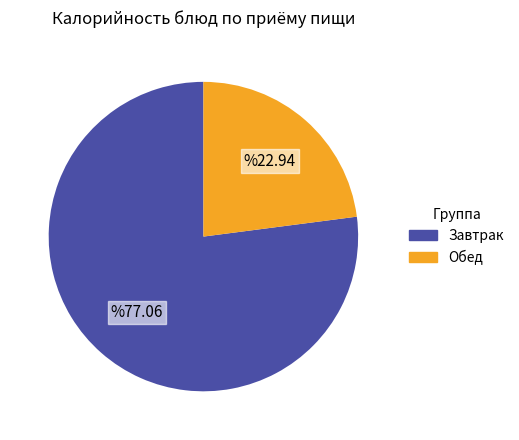

Does any single category account for the majority?

Yes